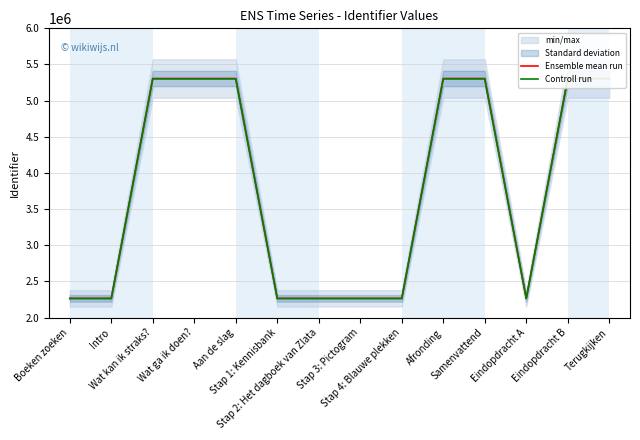

Rank the series at Terugkijken from highest to lowest value.

Ensemble mean run, Controll run